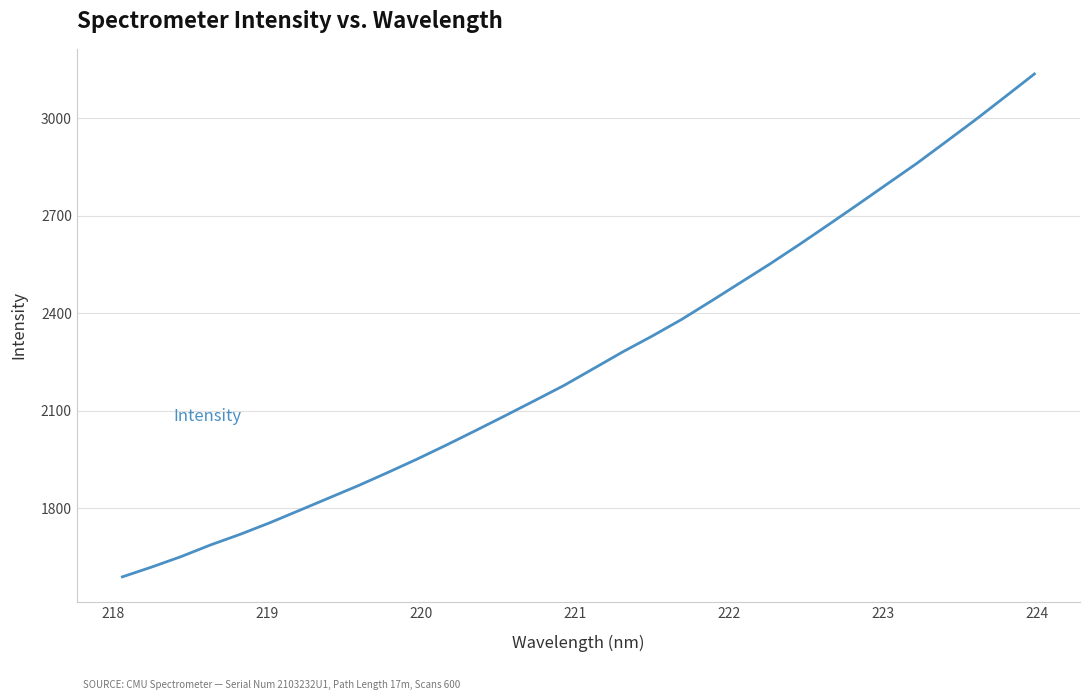

What is the smallest value displayed?

1587.9